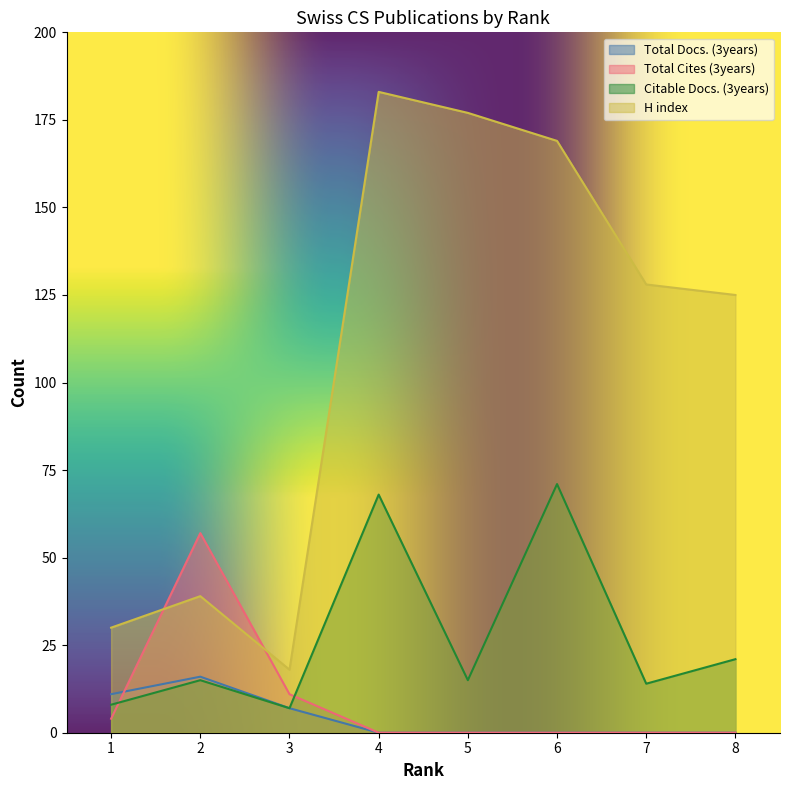

Reading right to left, list all the values displayed in this chart.

Total Docs. (3years): 1=11	2=16	3=7	4=0	5=0	6=0	7=0	8=0
Total Cites (3years): 1=4	2=57	3=11	4=0	5=0	6=0	7=0	8=0
Citable Docs. (3years): 1=8	2=15	3=7	4=68	5=15	6=71	7=14	8=21
H index: 1=30	2=39	3=18	4=183	5=177	6=169	7=128	8=125